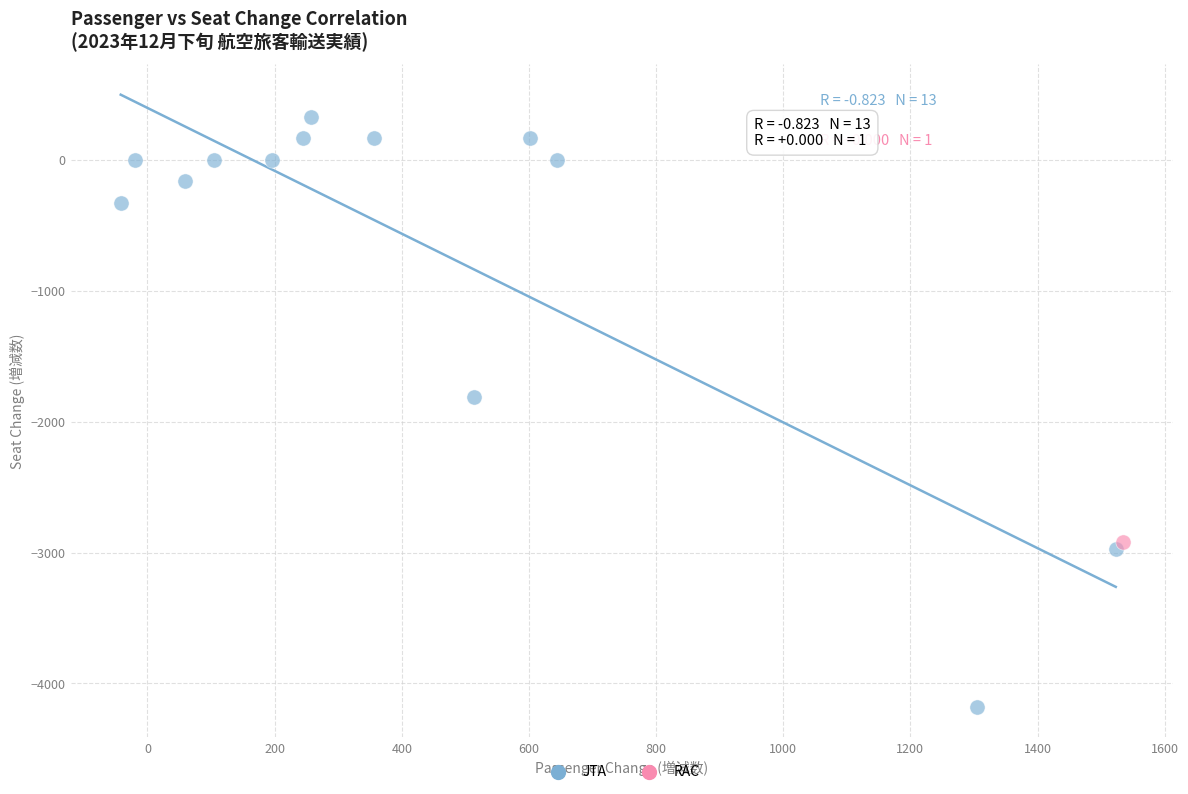

What are all the series names shown in the legend?

JTA, RAC